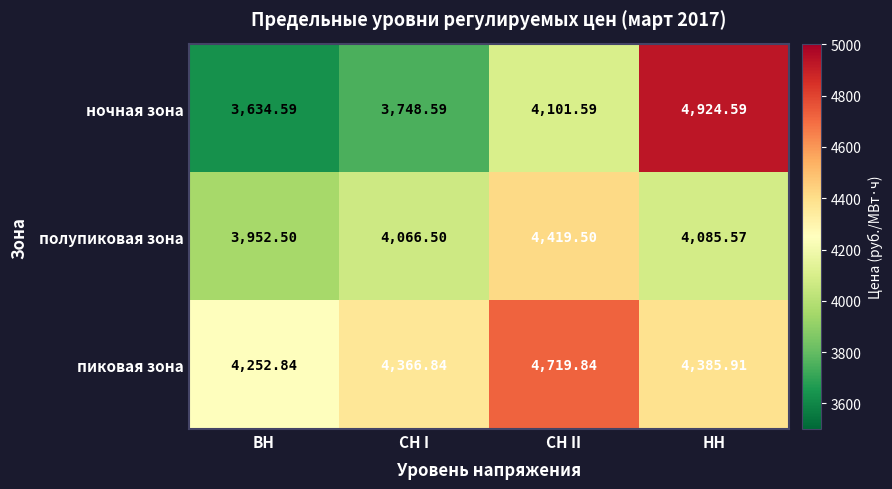

At which label does пиковая зона first exceed 4385?

СН II